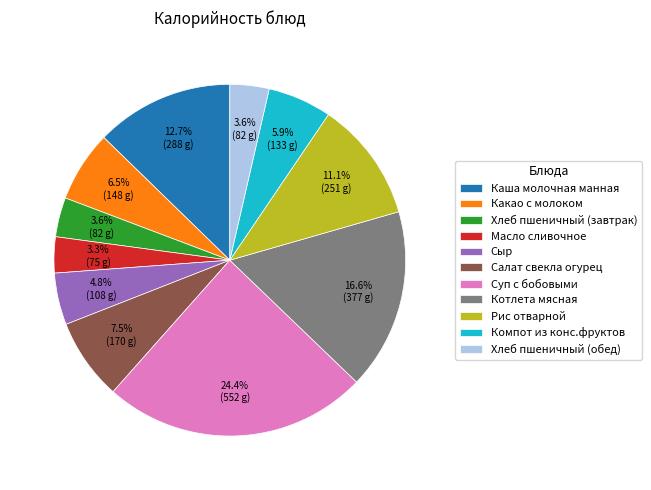

Between Суп с бобовыми and Хлеб пшеничный (обед), which is larger?

Суп с бобовыми